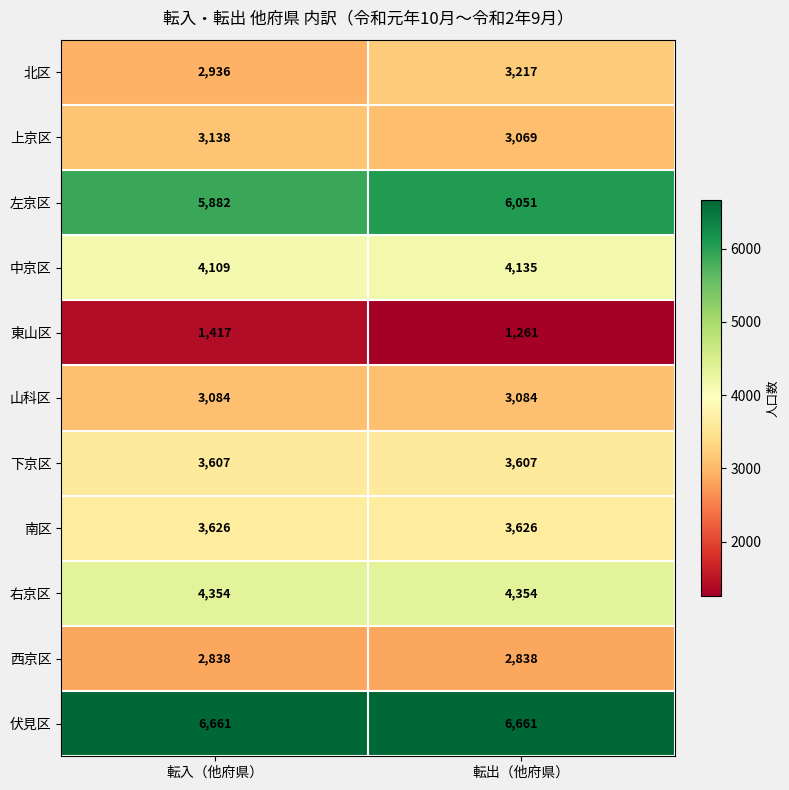

What is the spread (max minus min) of values at 転入（他府県）?

5244